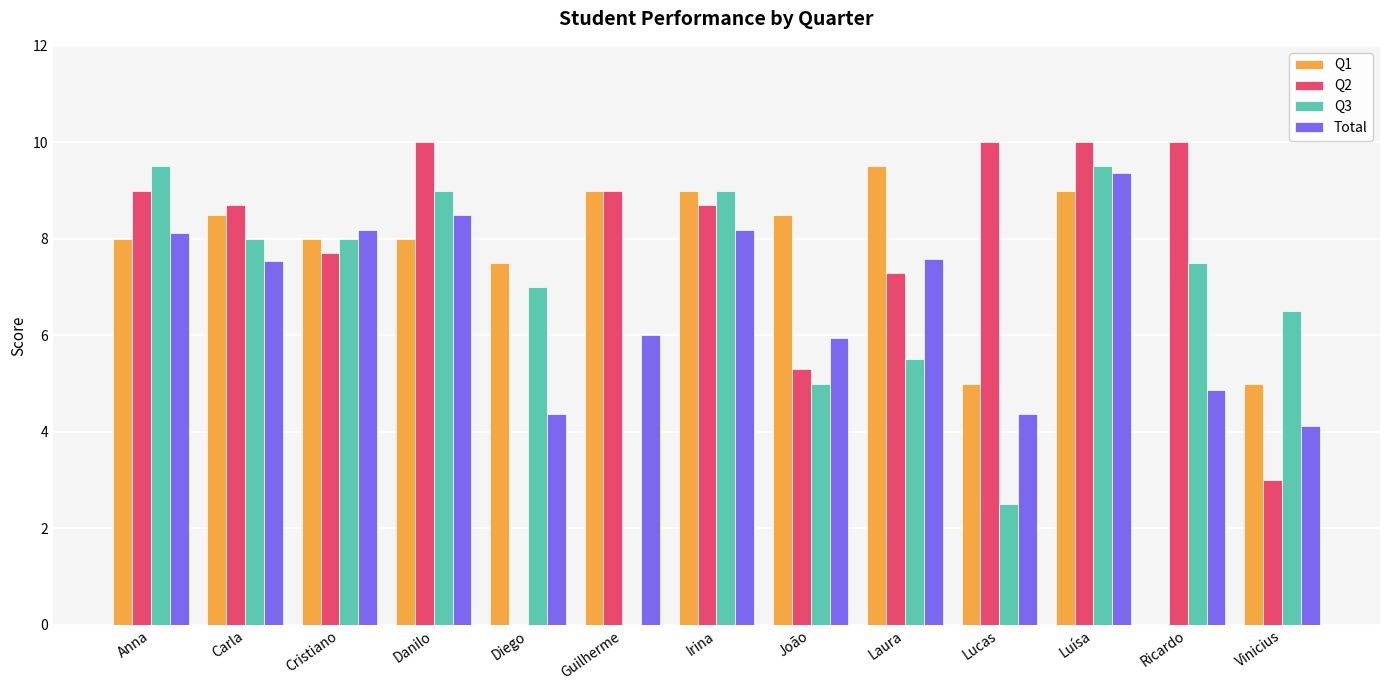

What is the sum of the Q2 values at Danilo and Carla?

18.7